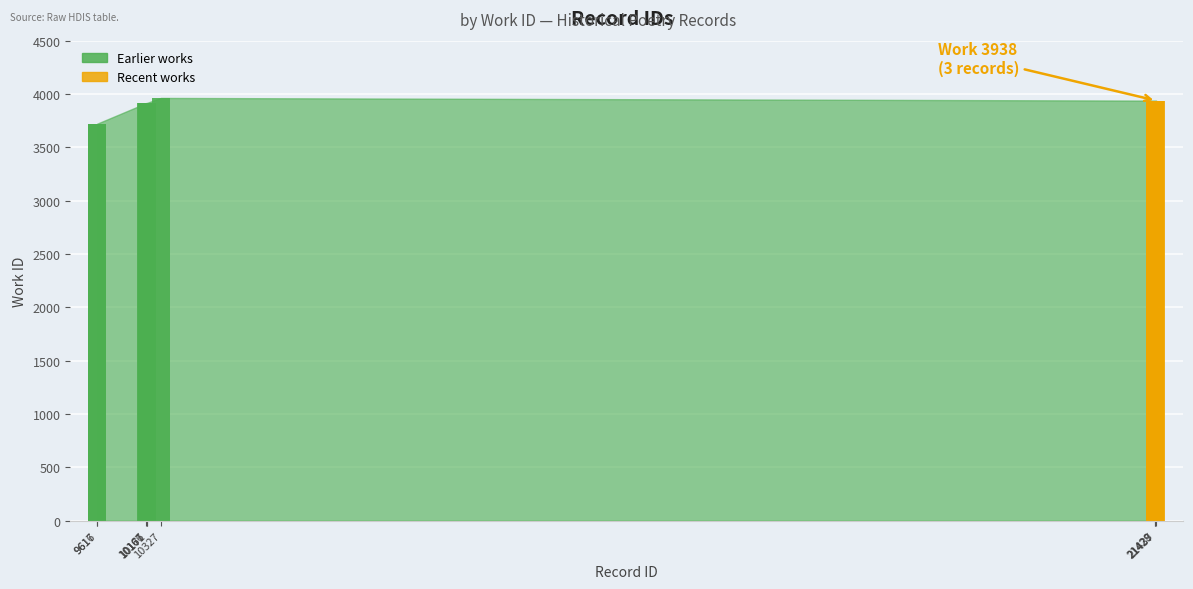

What is the value of the 5th bar from the left?

3916